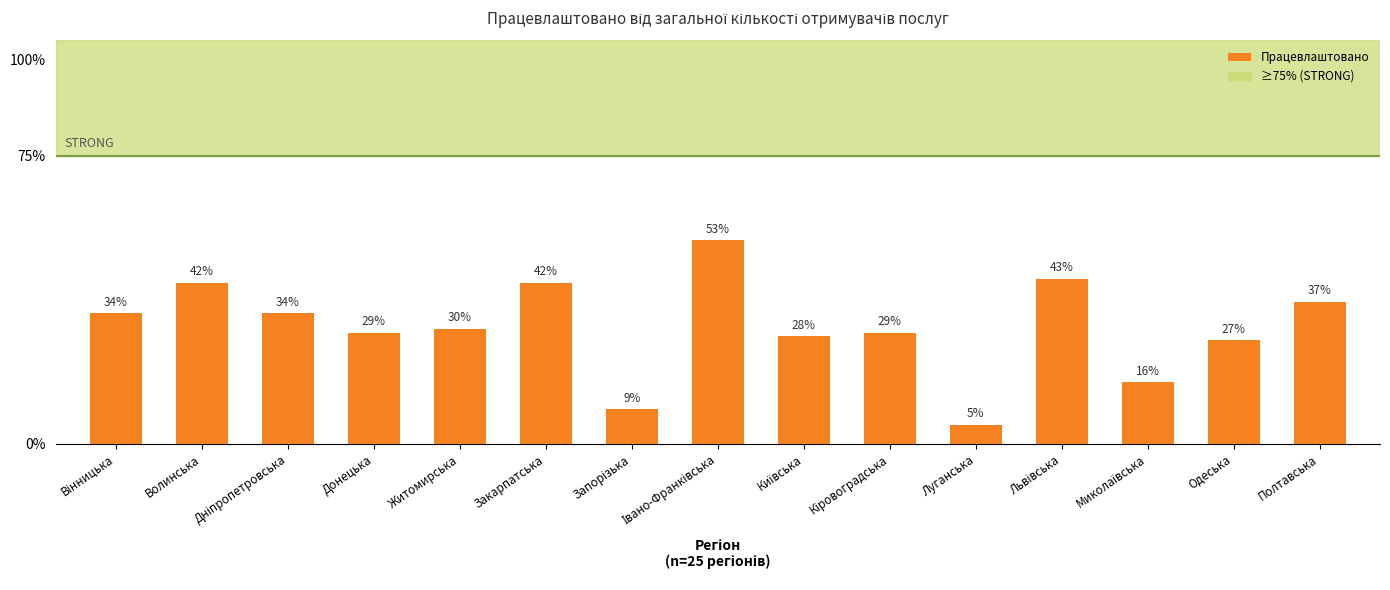

What value does the data have at Одеська, to the nearest 10?

30